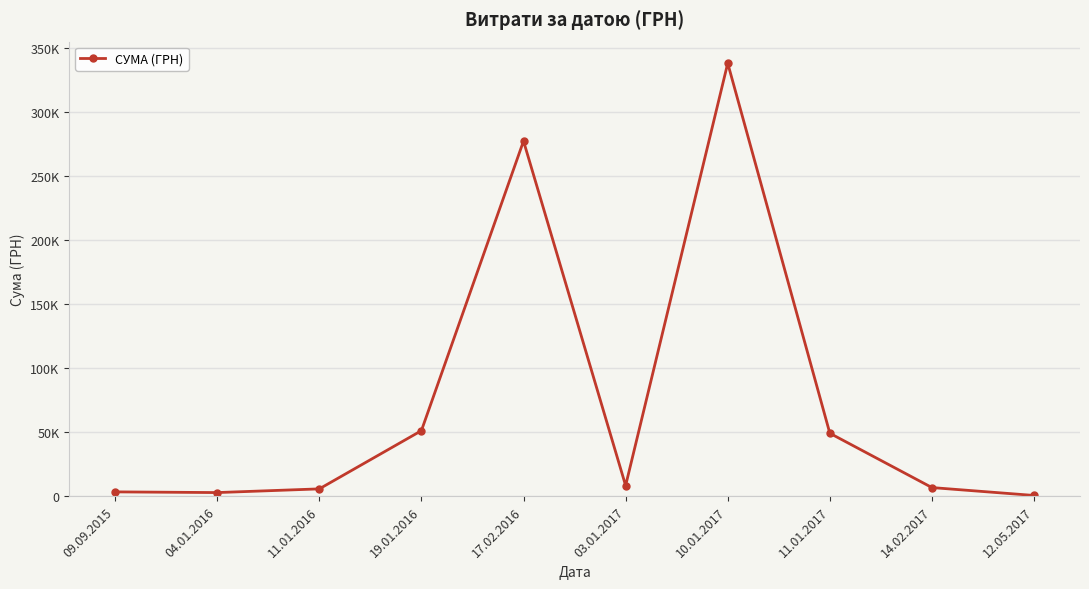

Reading left to right, extract all data points from this chart.

09.09.2015=3342.0	04.01.2016=2797.0	11.01.2016=5683.7	19.01.2016=51149.0	17.02.2016=277300.7	03.01.2017=8252.1	10.01.2017=338082.9	11.01.2017=49108.2	14.02.2017=6707.2	12.05.2017=537.5